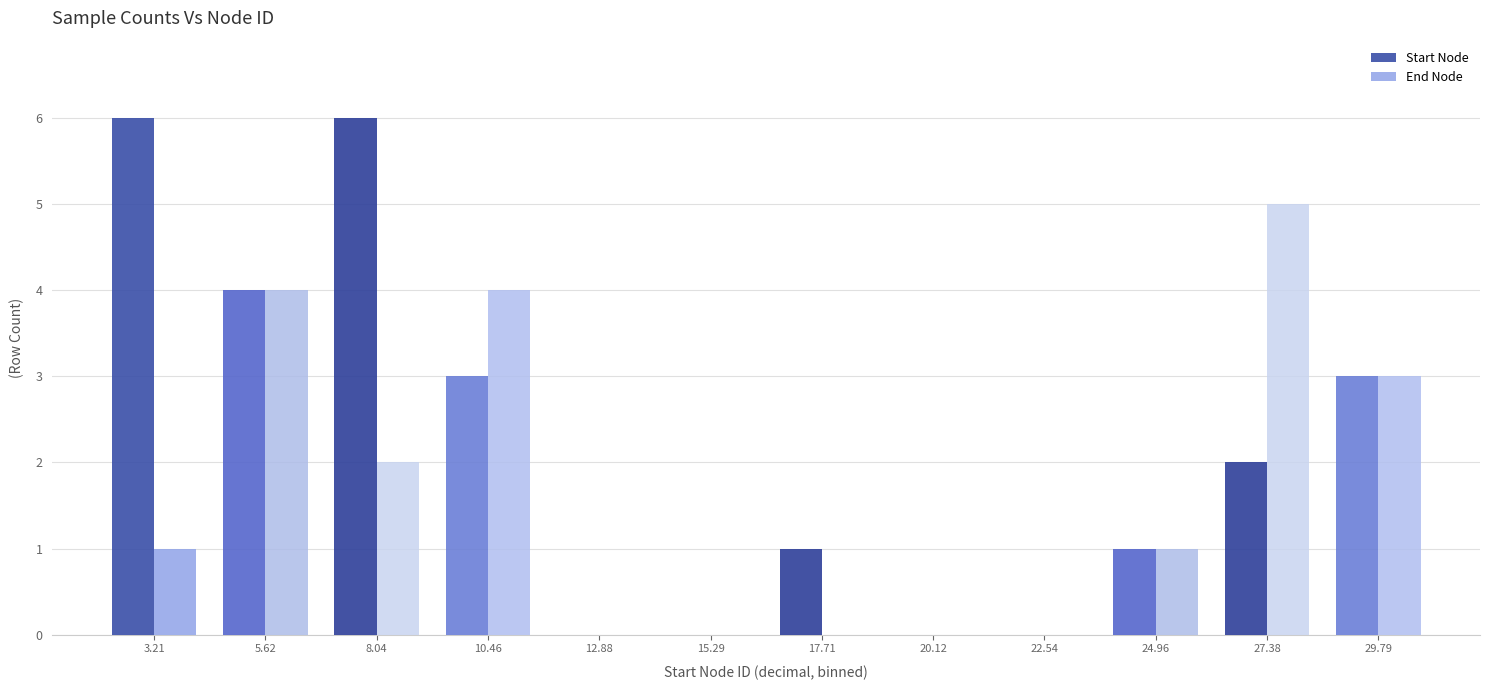

Reading left to right, transcribe this chart: for each range on the x-axis, give the height of each series' bar. Neither the bar edges nor the heights are printed on the chart, so give them approximately, as read against the axes.

2.0 to 4.5: Start Node=6	End Node=1
4.5 to 7.0: Start Node=4	End Node=4
7.0 to 9.5: Start Node=6	End Node=2
9.5 to 11.5: Start Node=3	End Node=4
11.5 to 14.0: Start Node=0	End Node=0
14.0 to 16.5: Start Node=0	End Node=0
16.5 to 19.0: Start Node=1	End Node=0
19.0 to 21.5: Start Node=0	End Node=0
21.5 to 24.0: Start Node=0	End Node=0
24.0 to 26.0: Start Node=1	End Node=1
26.0 to 28.5: Start Node=2	End Node=5
28.5 to 31.0: Start Node=3	End Node=3